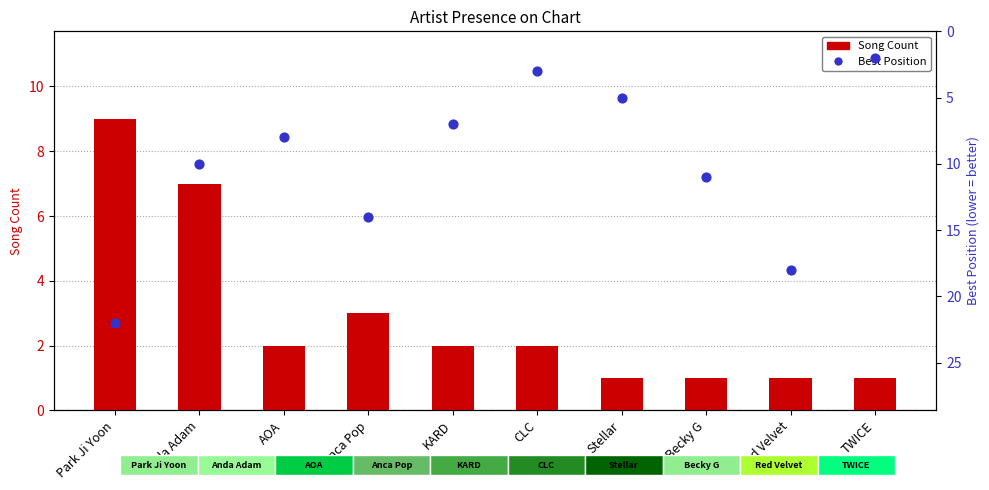

Is the value of Best Position at KARD greater than the value of Song Count at Anda Adam?

No